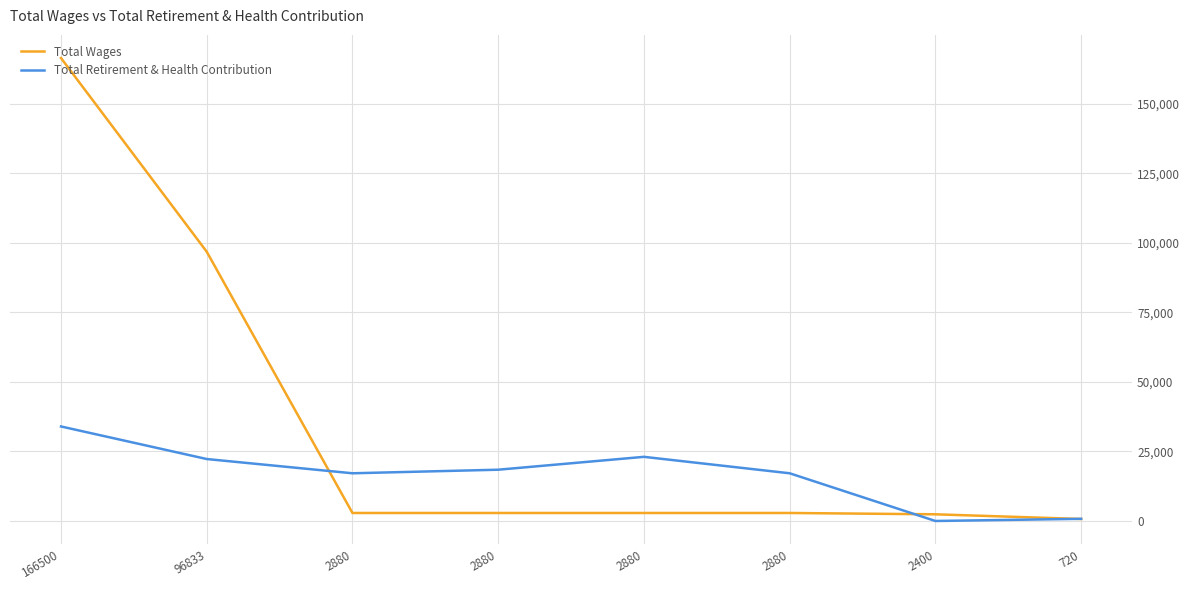

What are all the series names shown in the legend?

Total Wages, Total Retirement & Health Contribution